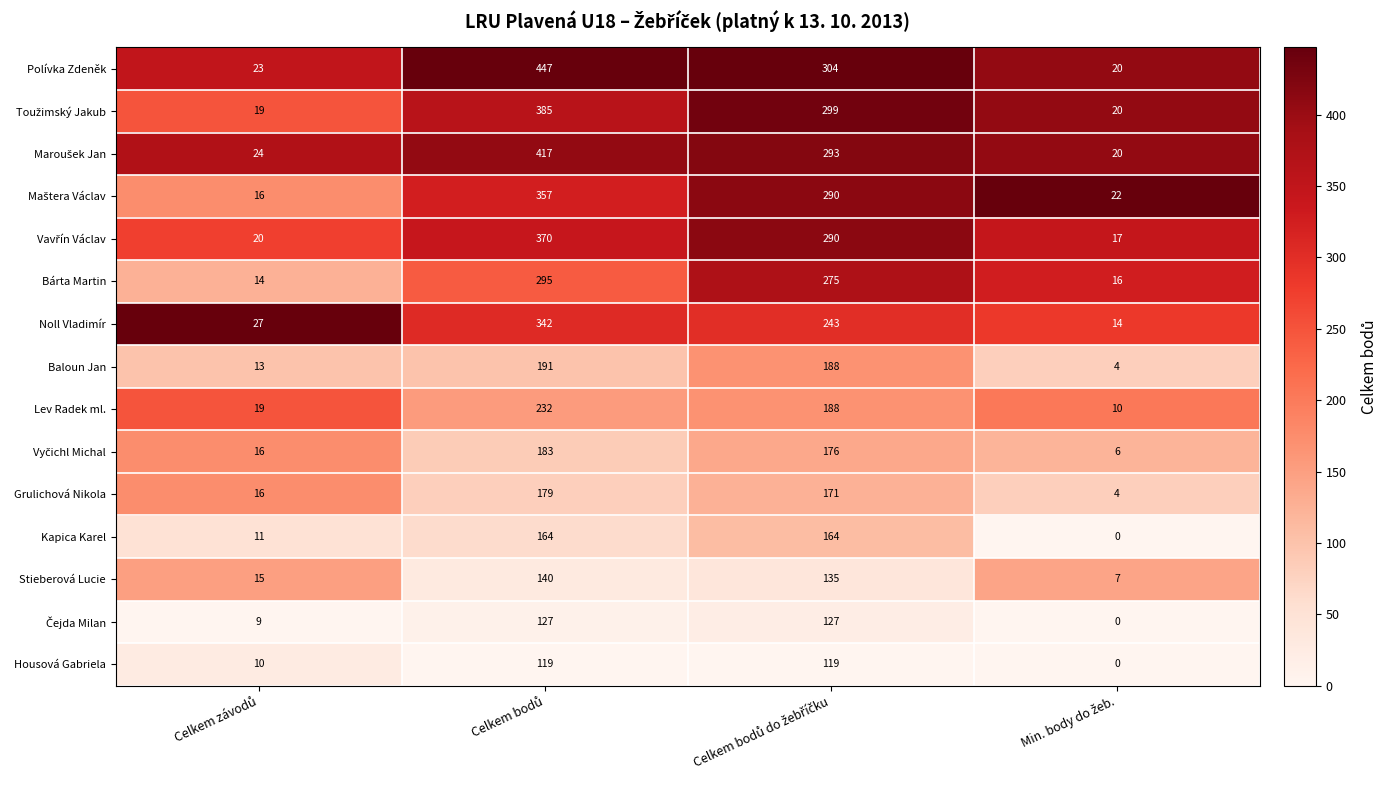

Which series has the largest total across all categories?

Polívka Zdeněk